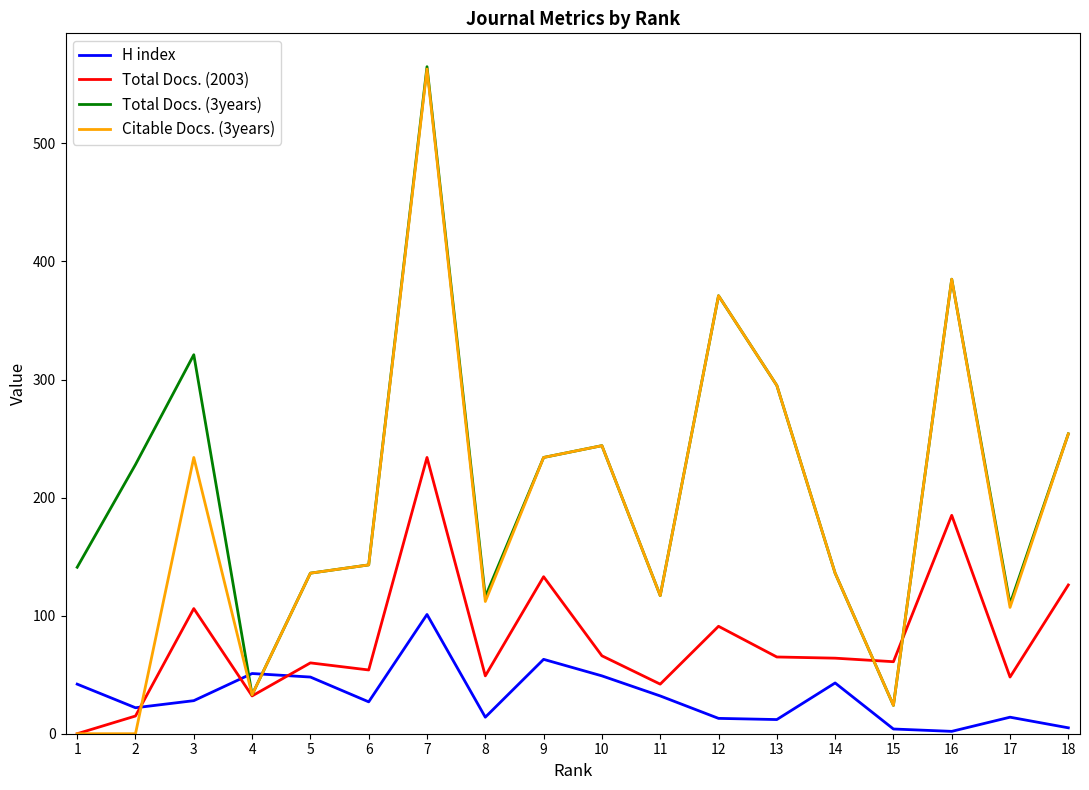

What is the difference between the highest and lowest values at 10?

195